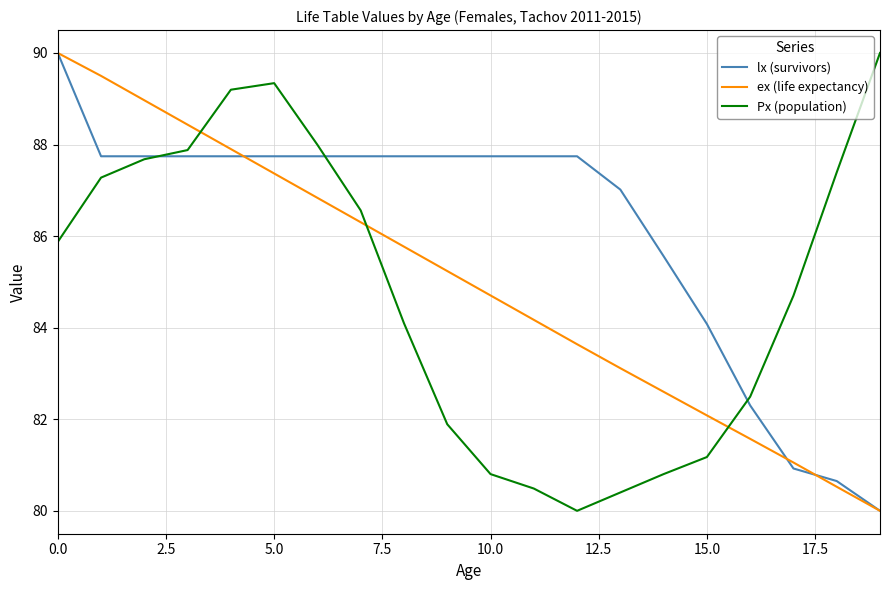

At how many categories does at least one series exceed 80?

20